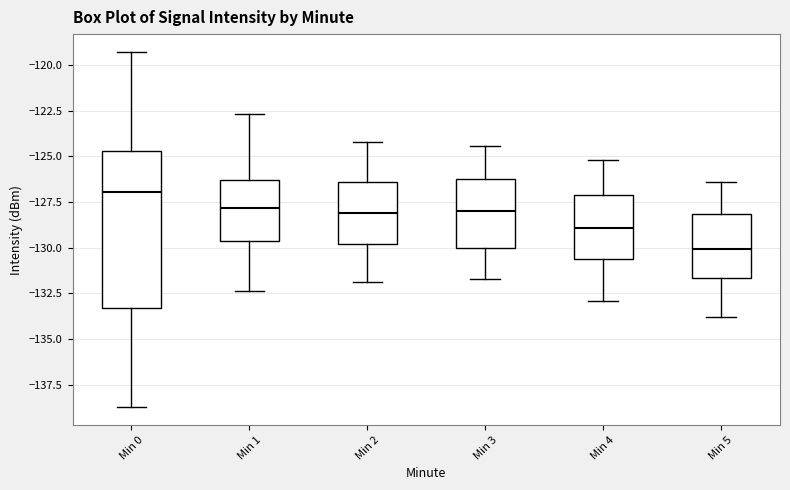

Which box is the tallest, from its lower edge to its upper edge?

Min 0